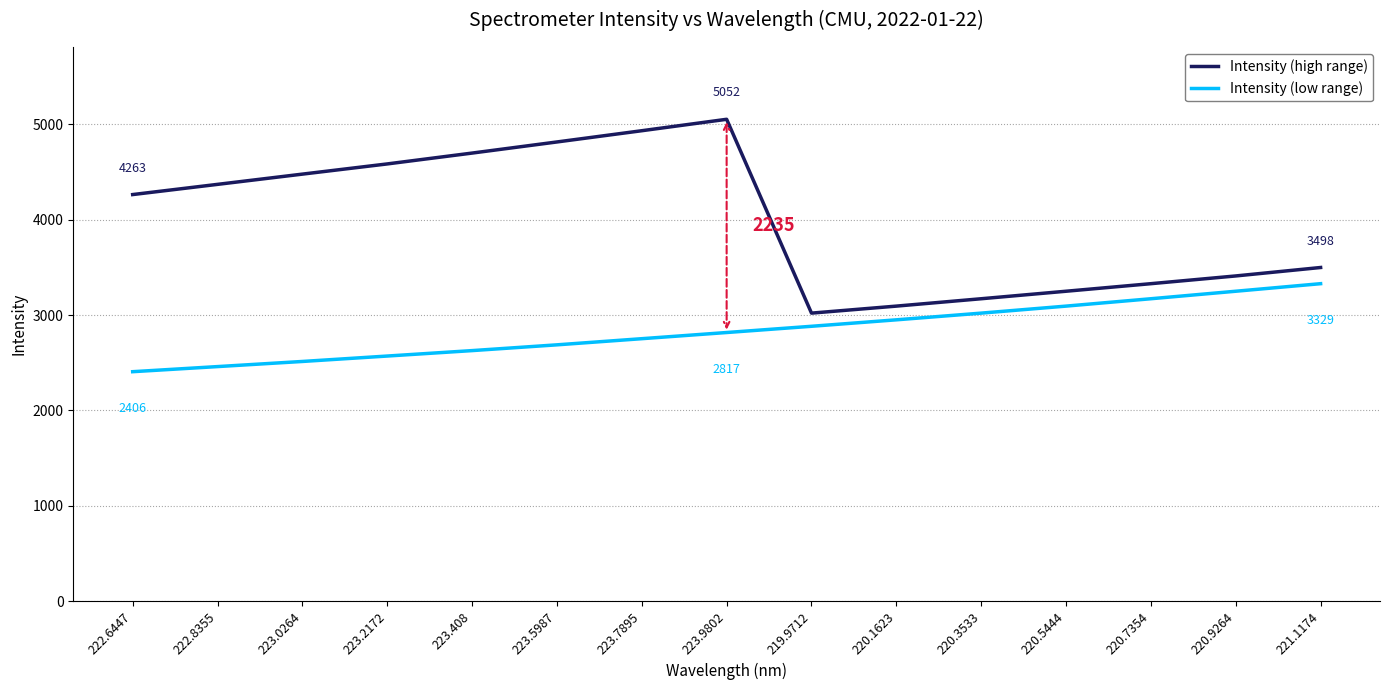

Is it true that Intensity (high range) equals 3249.4 at 220.5444?

True